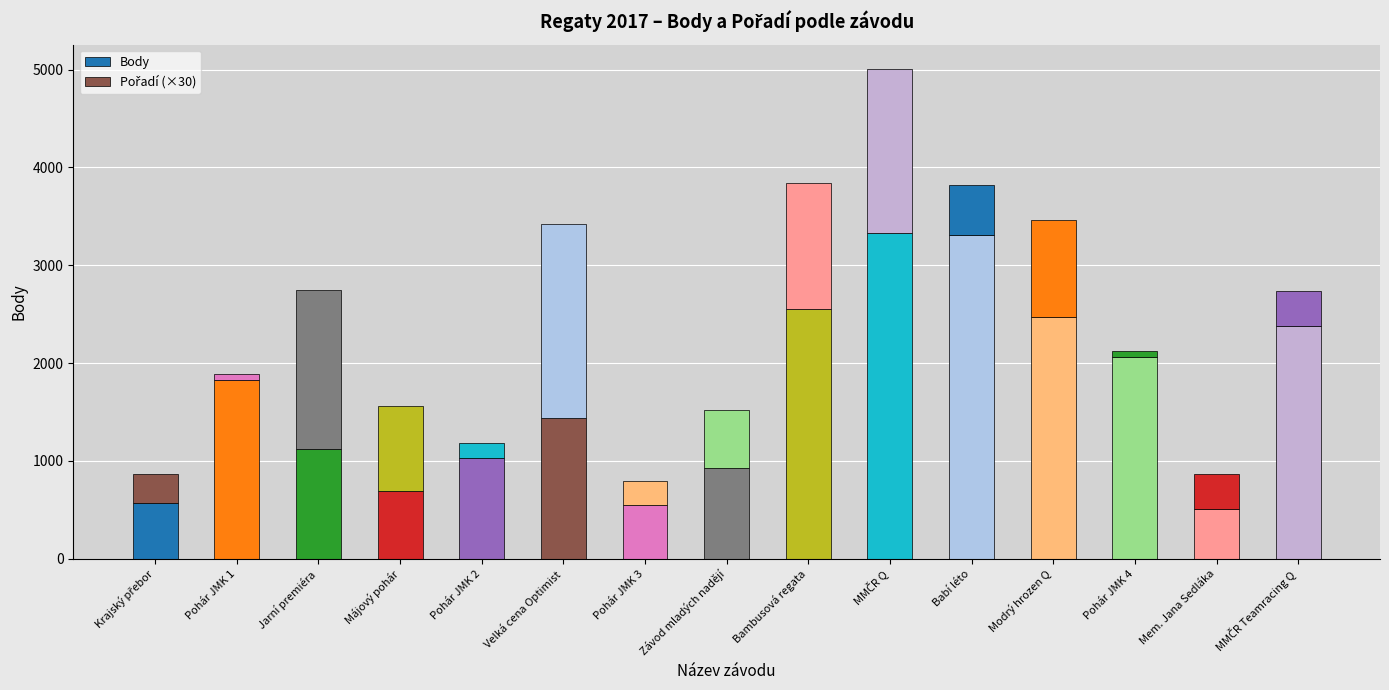

Are the bars grouped side by side (vs. stacked)?

No